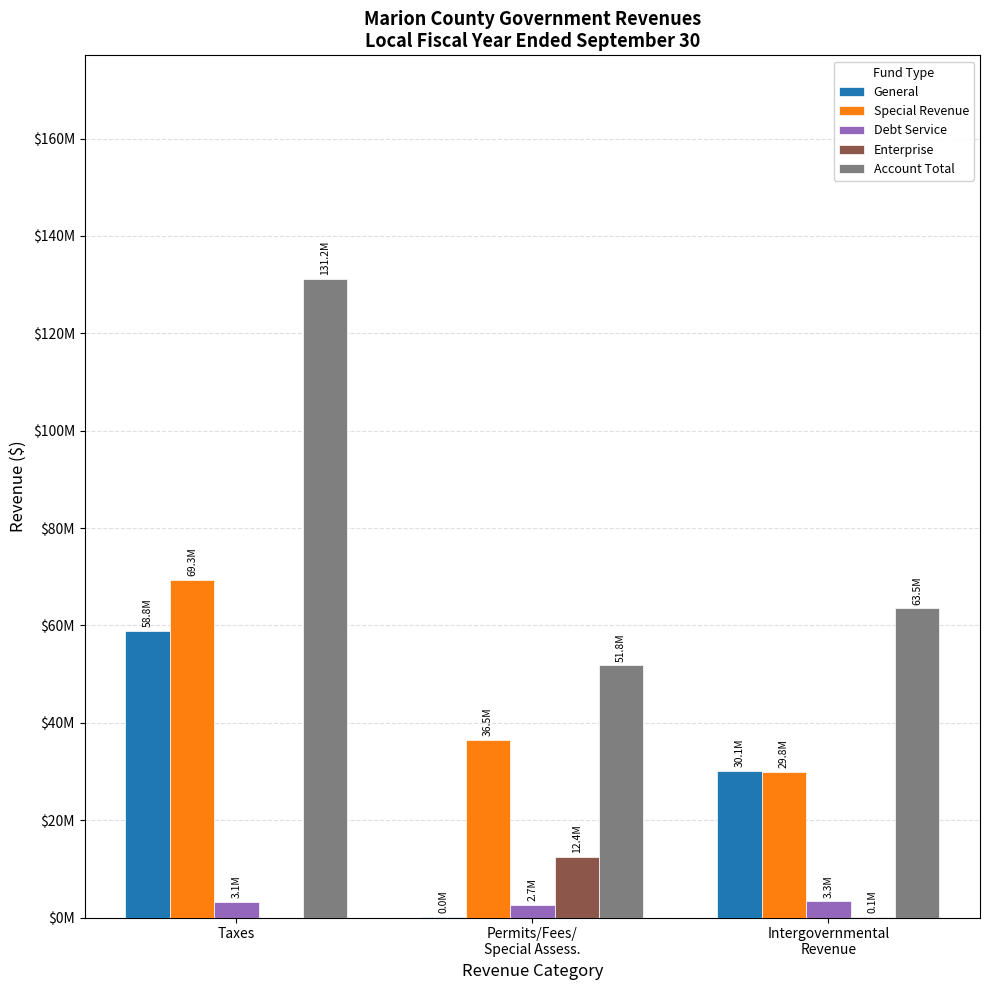

What are all the series names shown in the legend?

General, Special Revenue, Debt Service, Enterprise, Account Total